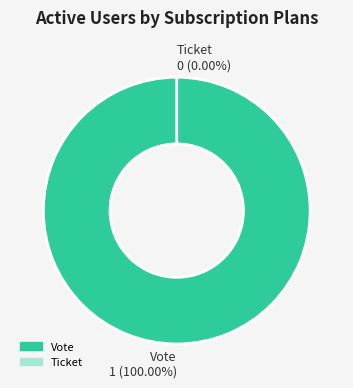

Which slice is the smallest?

Ticket